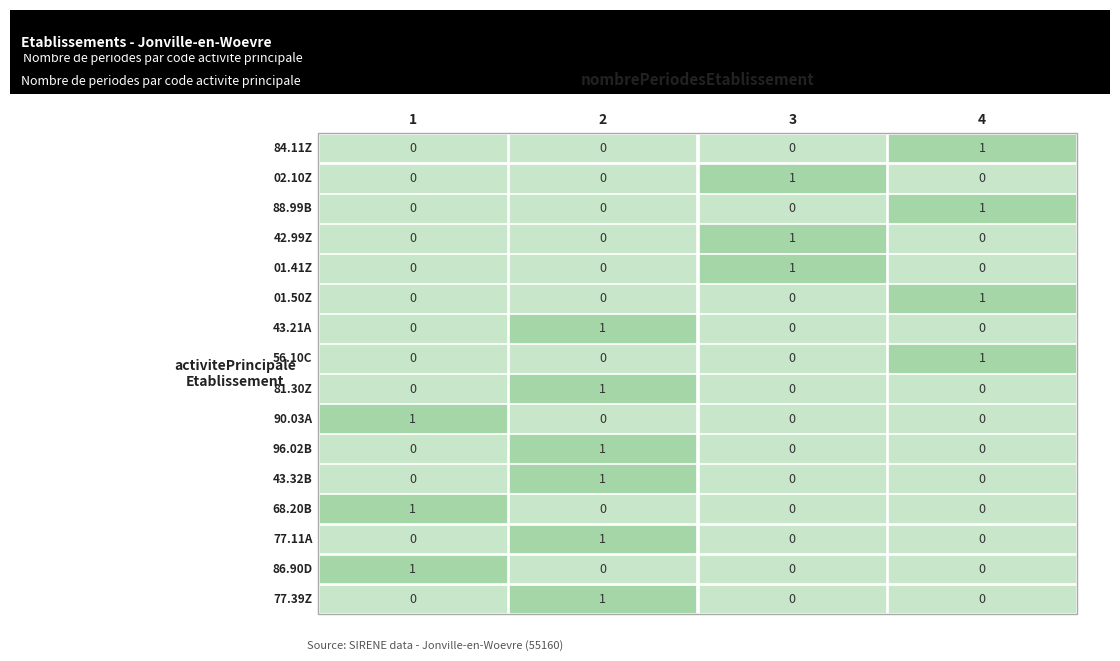

Between 3 and 0, which is larger?

3